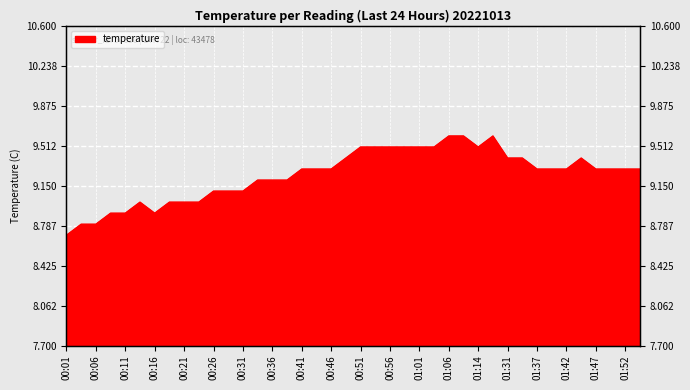

What is the change in value from 00:16 to 00:26?

+0.2